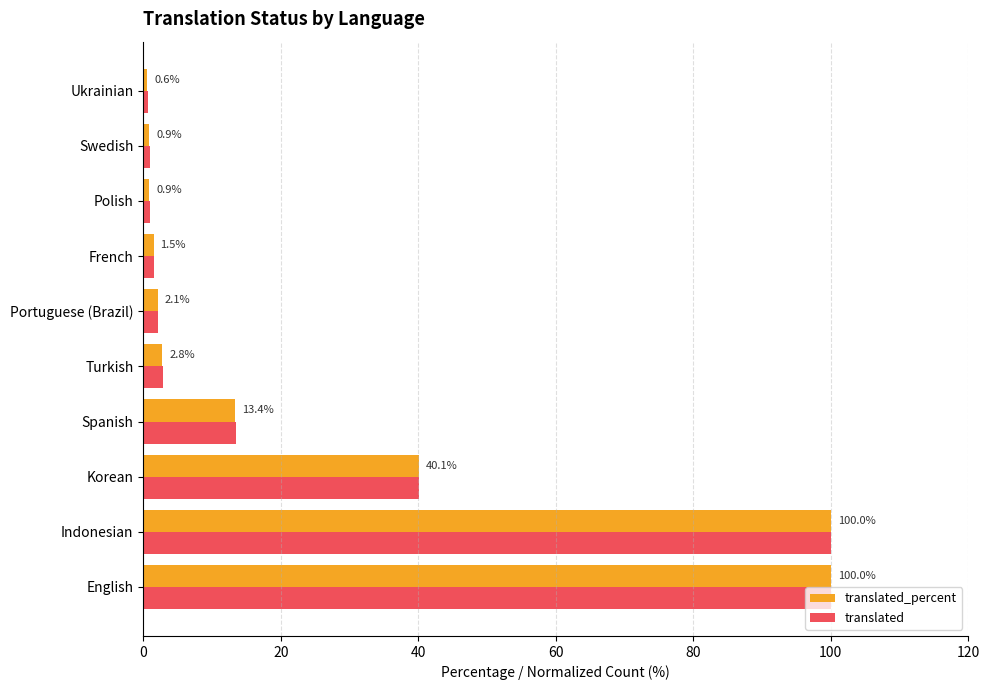

Which series has the largest total across all categories?

translated